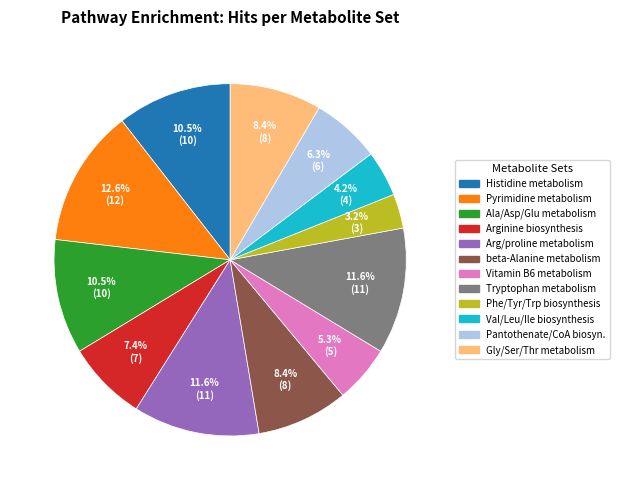

How much of the chart is everything except Tryptophan metabolism?

88.4%